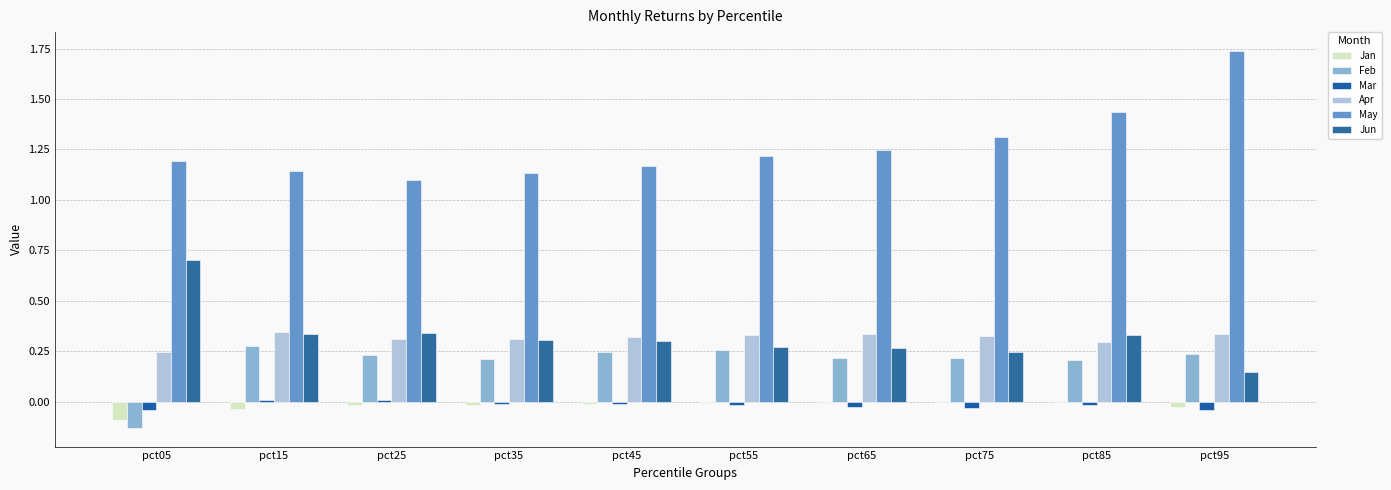

How many categories are shown in the chart?

10